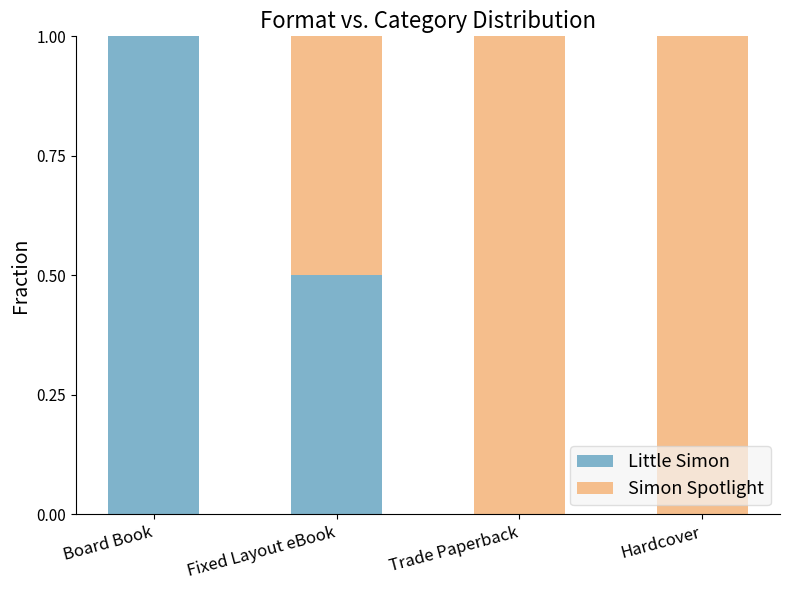

How many categories are shown in the chart?

4